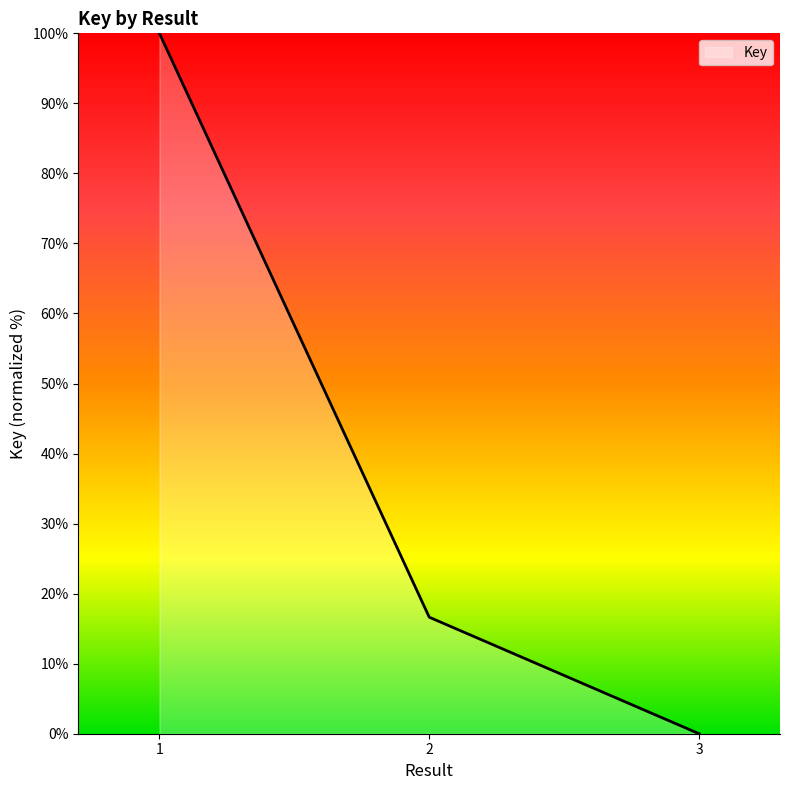

What is the greatest value displayed?

100.0